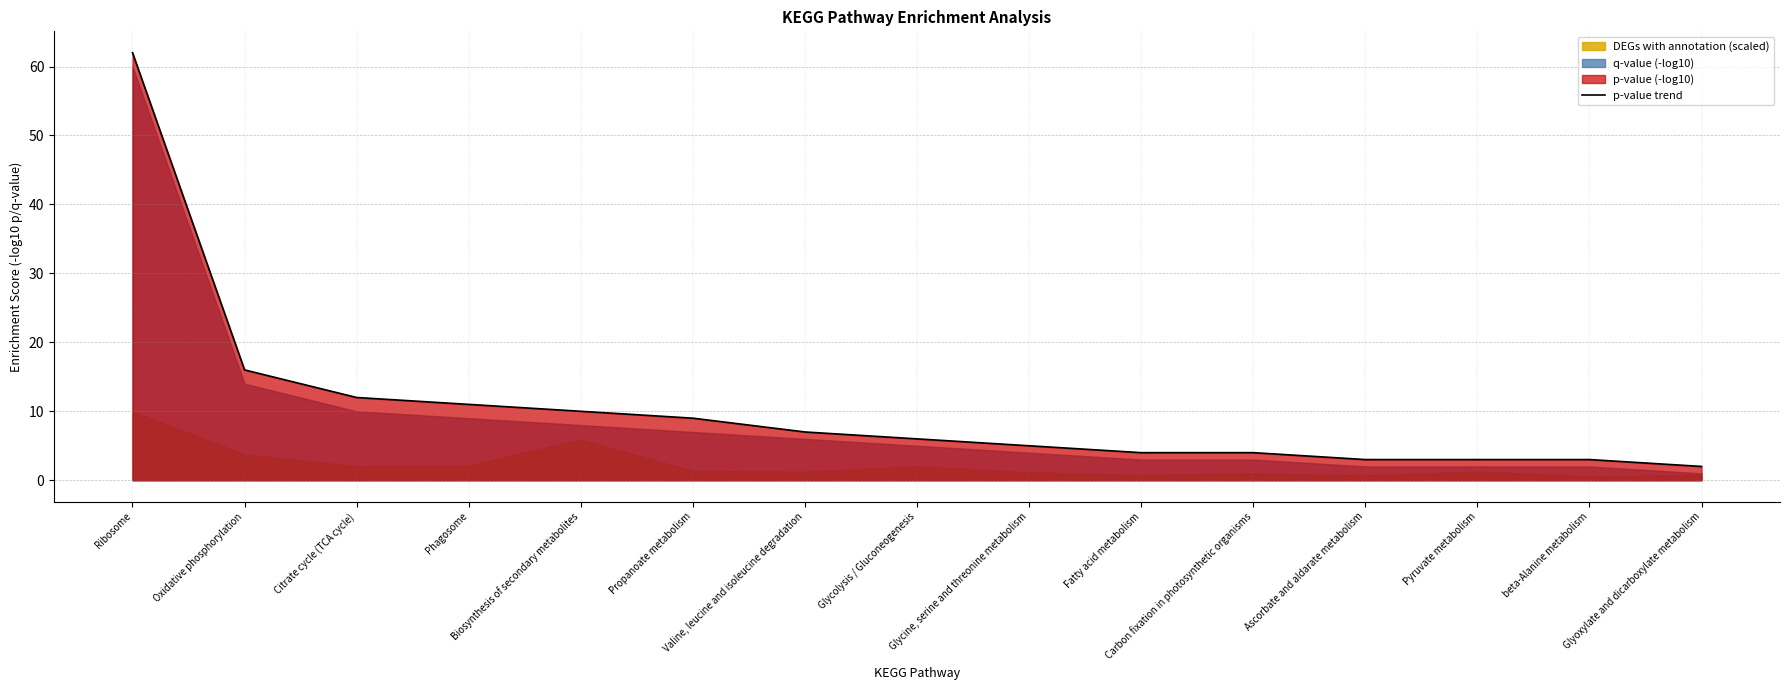

What is the difference between the values at beta-Alanine metabolism and Phagosome?

8